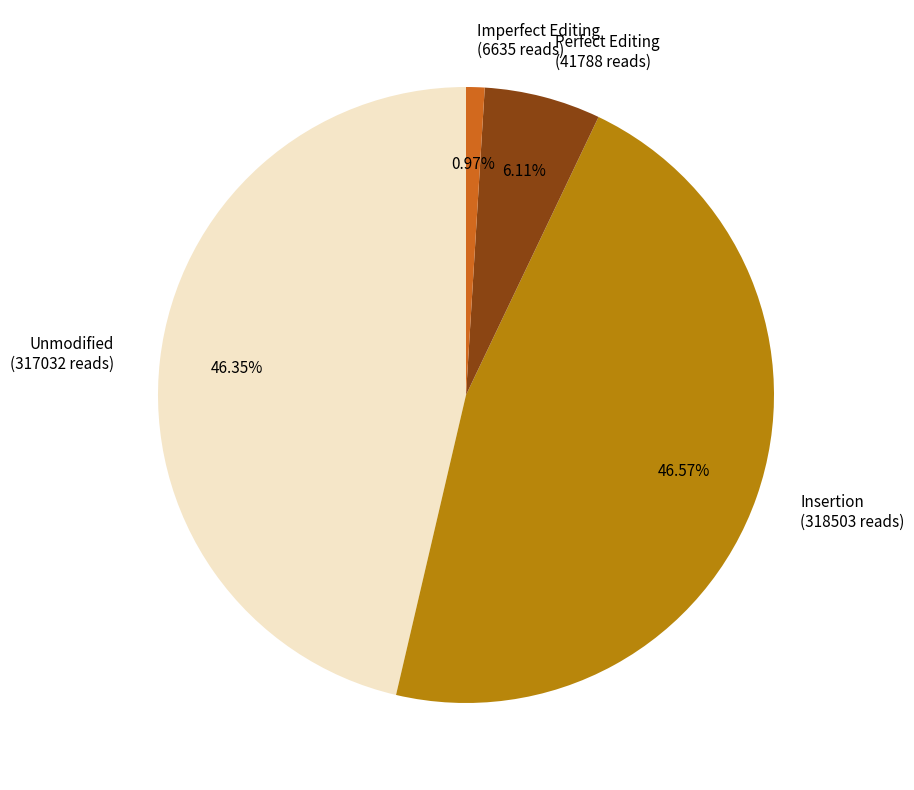

Between Unmodified (317032 reads) and Perfect Editing (41788 reads), which is larger?

Unmodified (317032 reads)